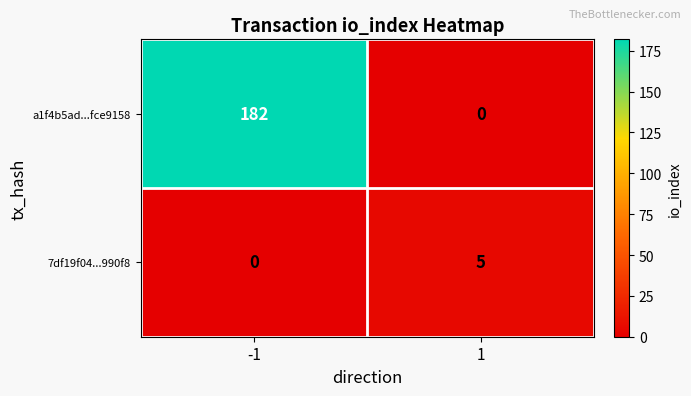

Reading right to left, transcribe all the data shown in this chart.

a1f4b5ad...fce9158: 0	182
7df19f04...990f8: 5	0